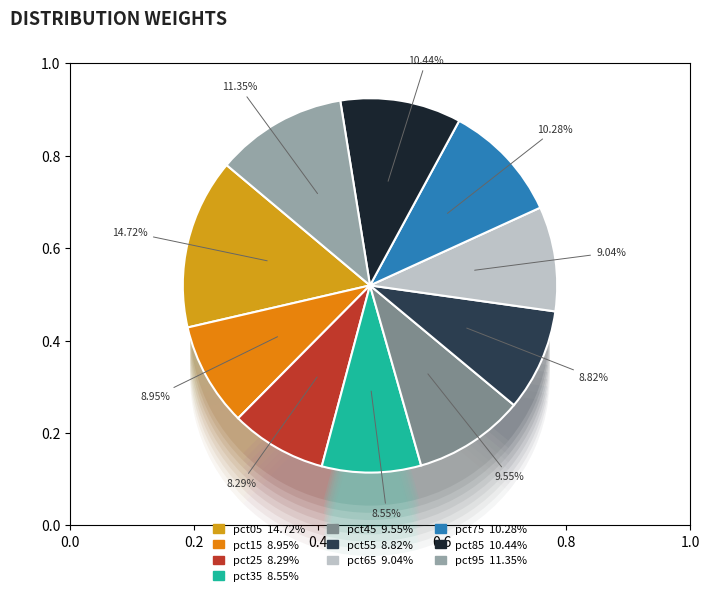

Is pct25 the majority of the pie?

No